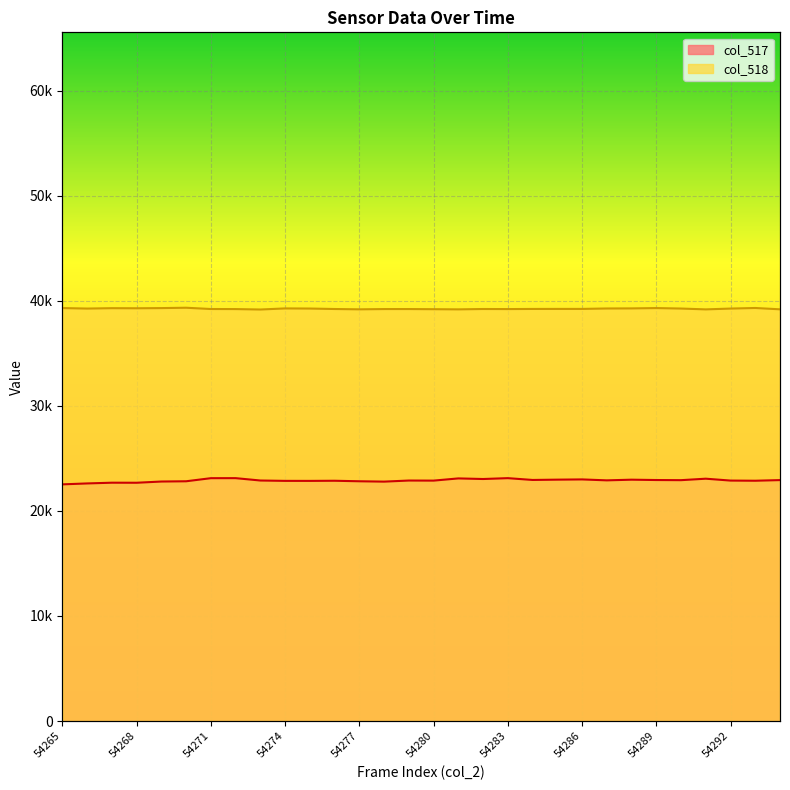

Which series has the largest total across all categories?

col_518